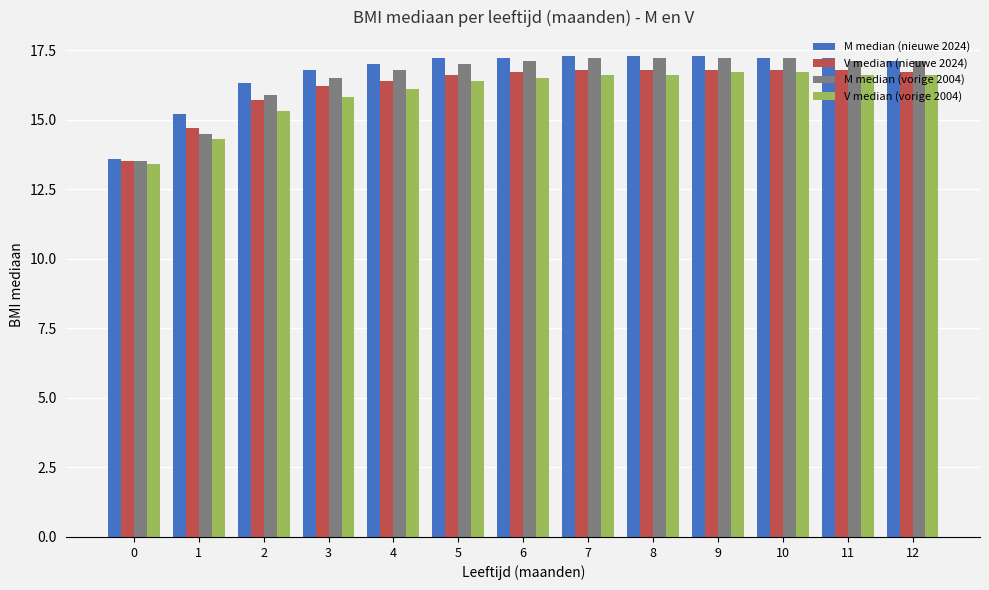

The value of M median (nieuwe 2024) at 9 is 17.3. True or false?

True